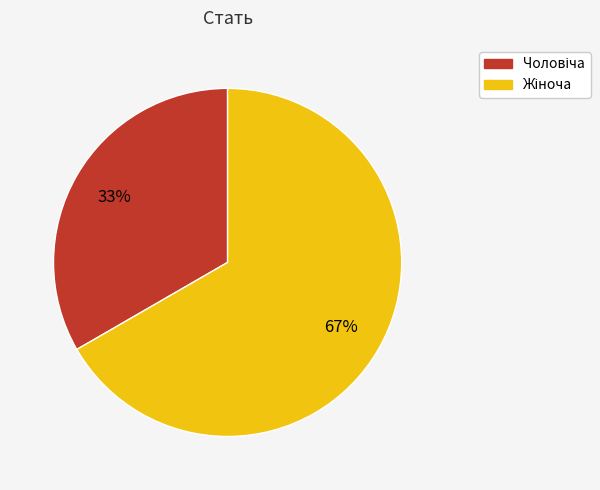

Is there any slice that represents more than half of the pie?

Yes